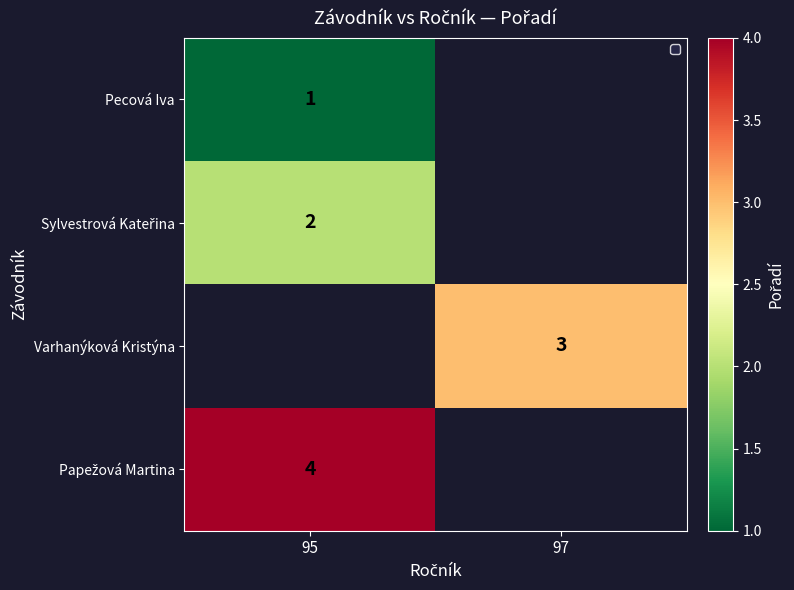

The value of Pecová Iva at 95 is 2. True or false?

False